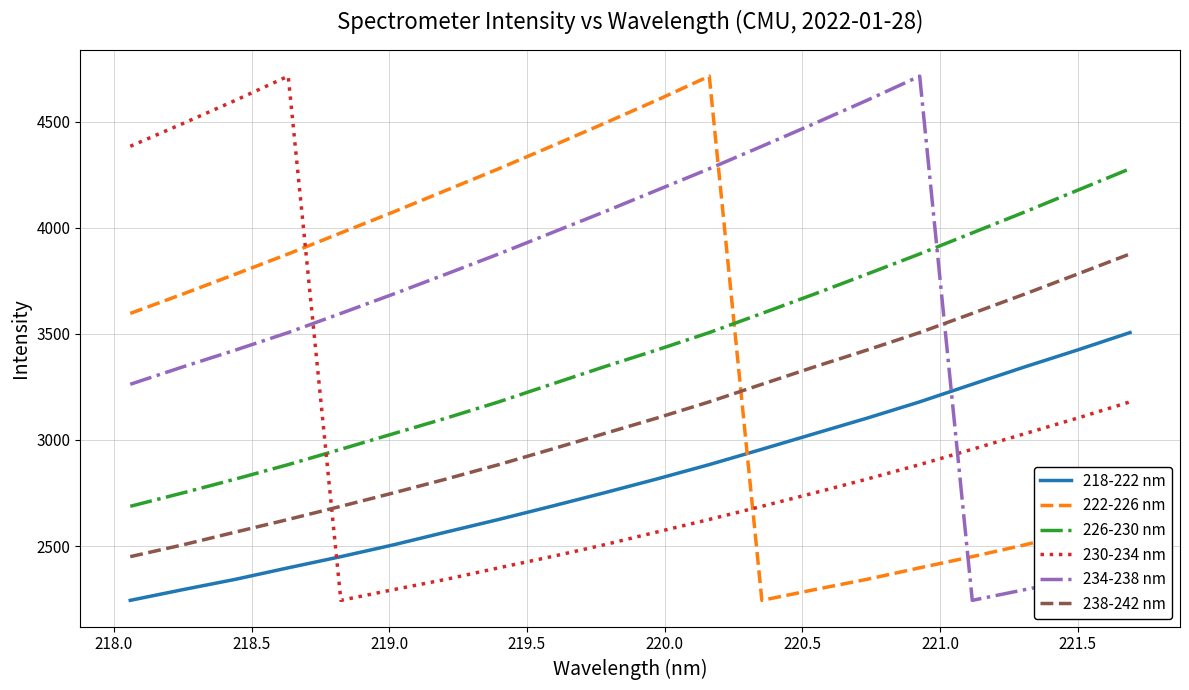

Which series has the largest total across all categories?

234-238 nm